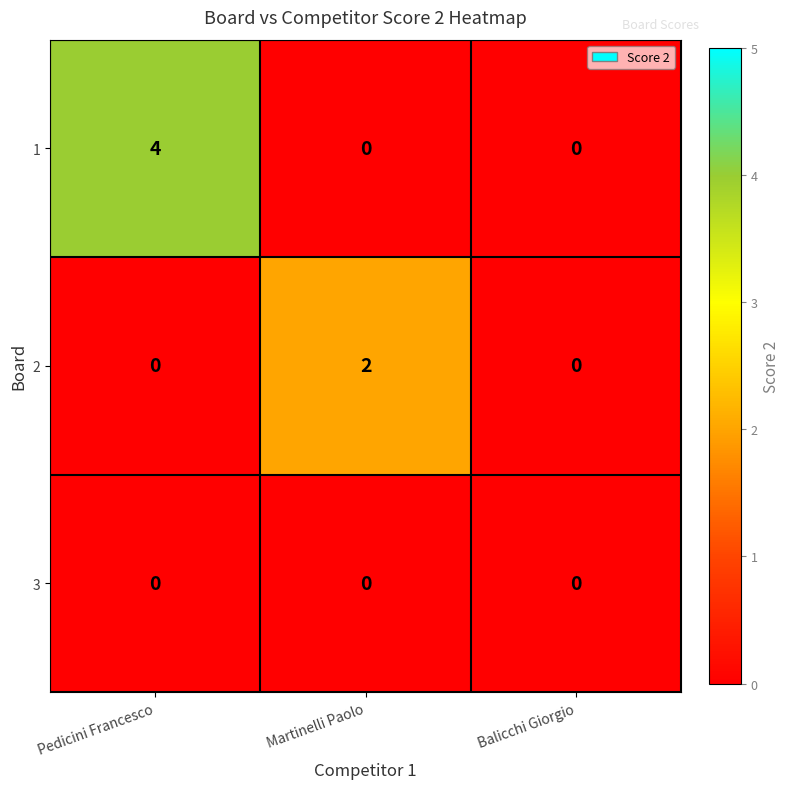

List the series in order of their overall mean, highest first.

1, 2, 3